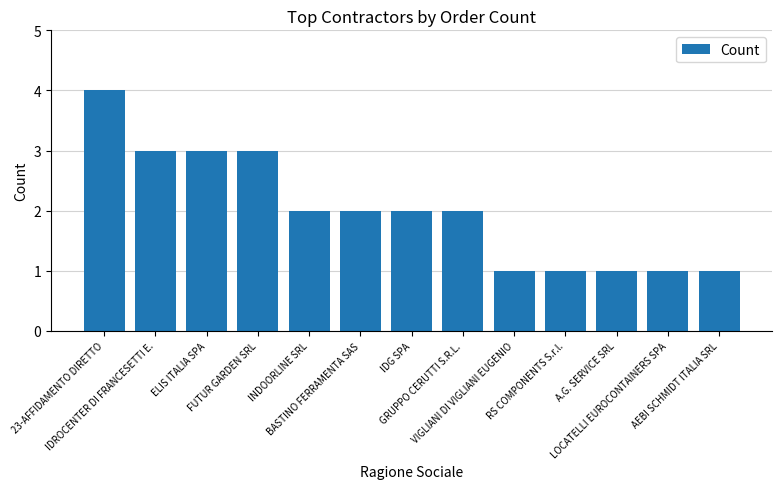

What is the sum of all values?

26